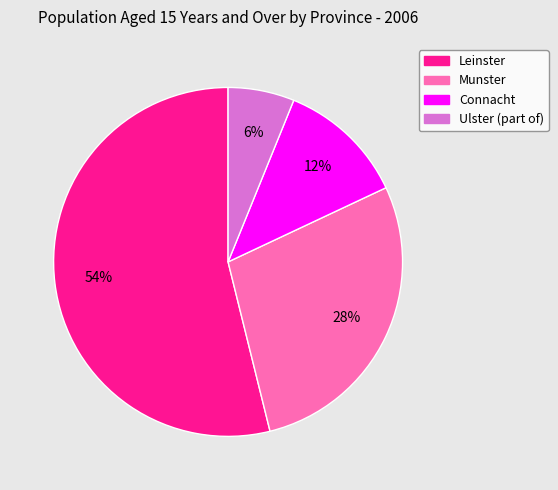

To the nearest percent, what is the difference between the largest and smallest slice percentages?

48%